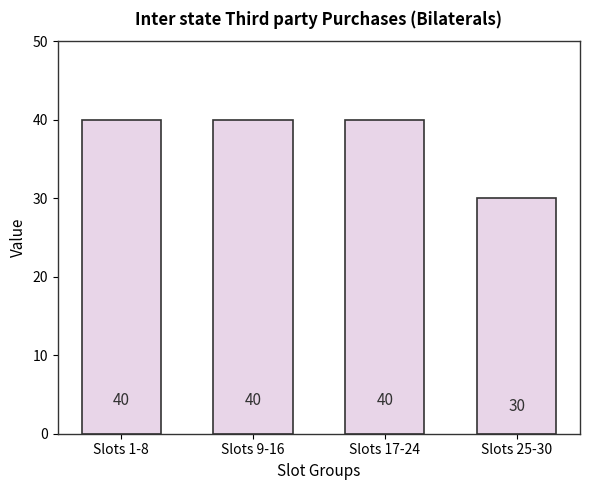

What is the label of the 4th bar from the right?

Slots 1-8